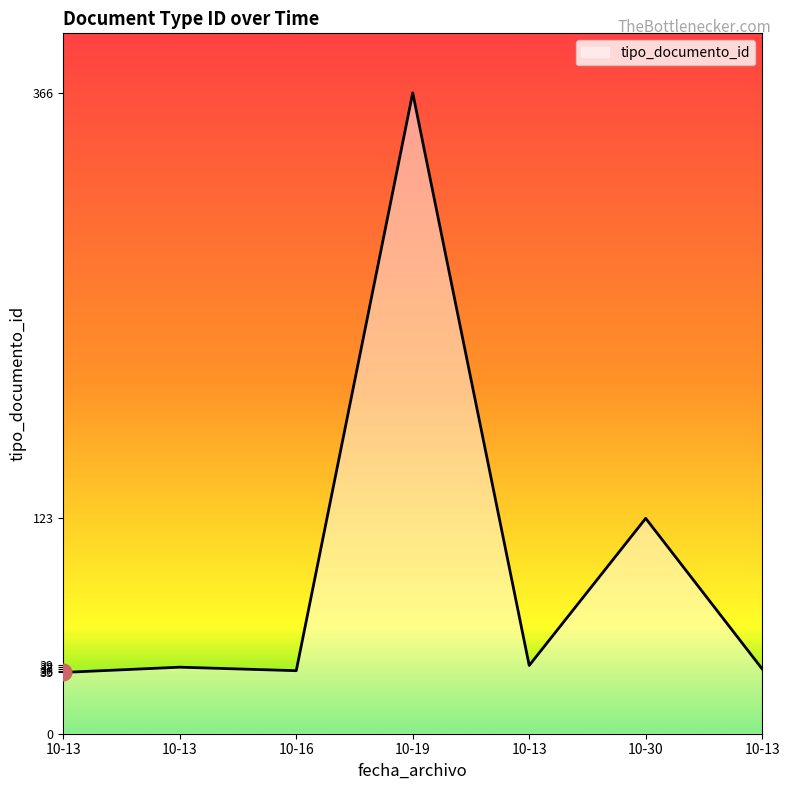

Rank the categories by value from lowest to highest.

10-13, 10-16, 10-13, 10-13, 10-13, 10-30, 10-19